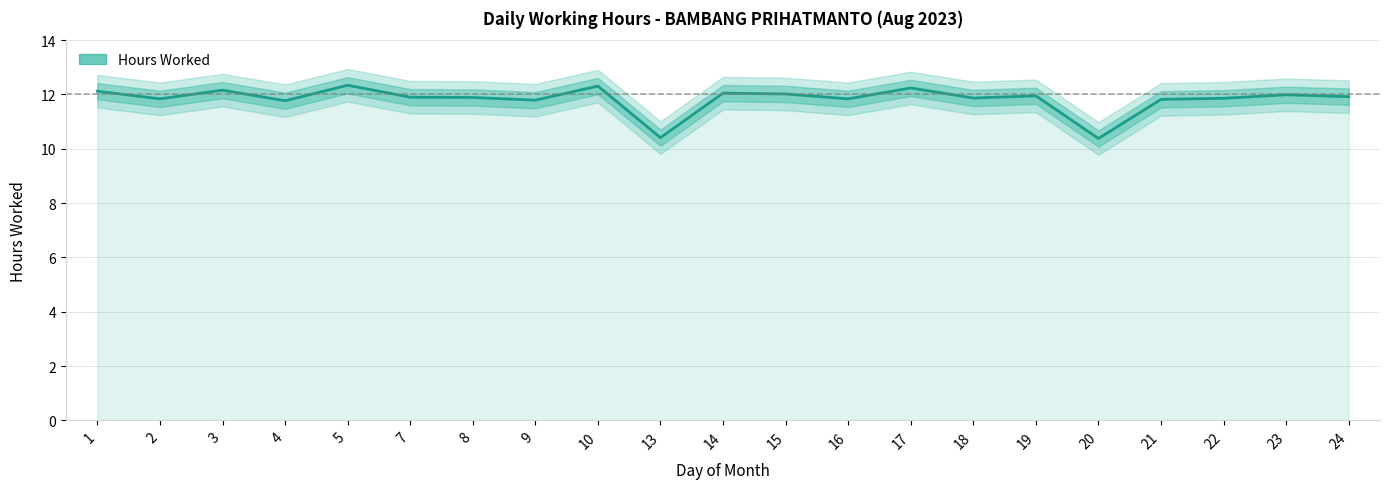

What is the difference between the maximum and minimum values?

2.0